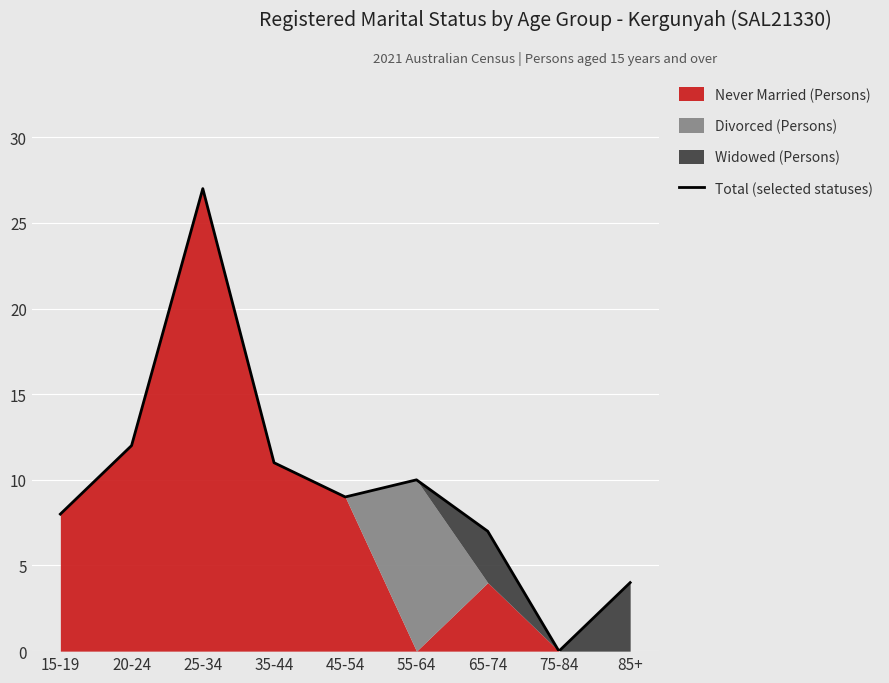

Where does the data first go above 9?

20-24